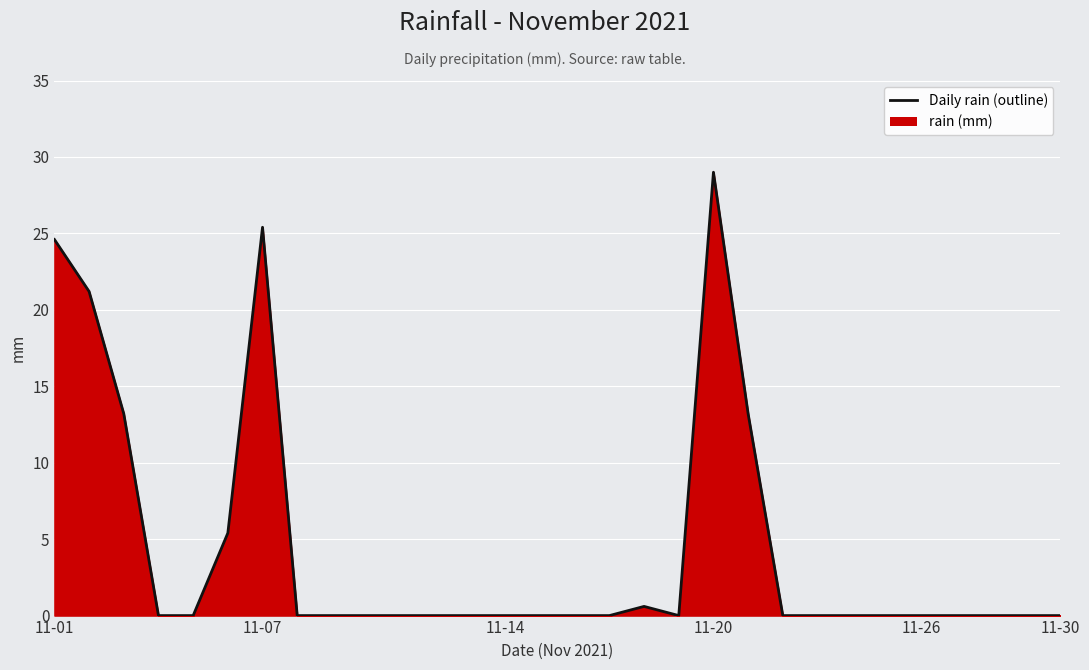

What is the maximum value shown in the chart?

29.0